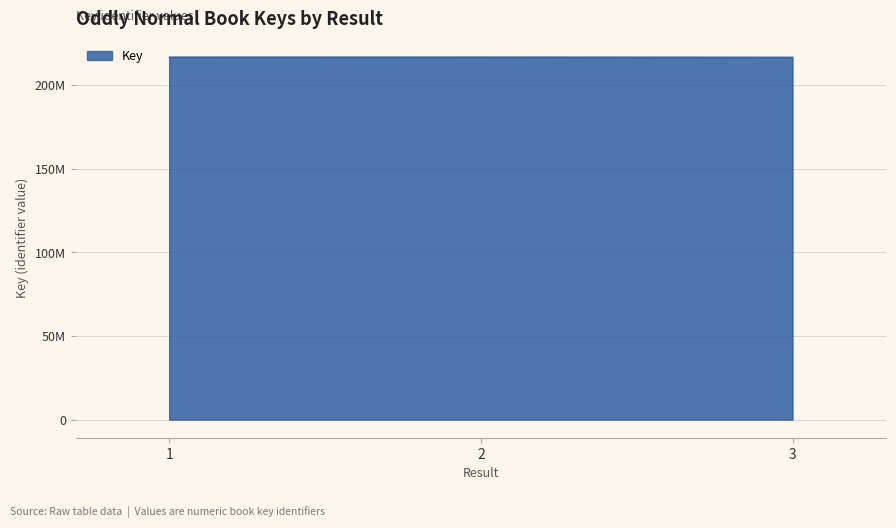

Does the chart have visible grid lines?

Yes